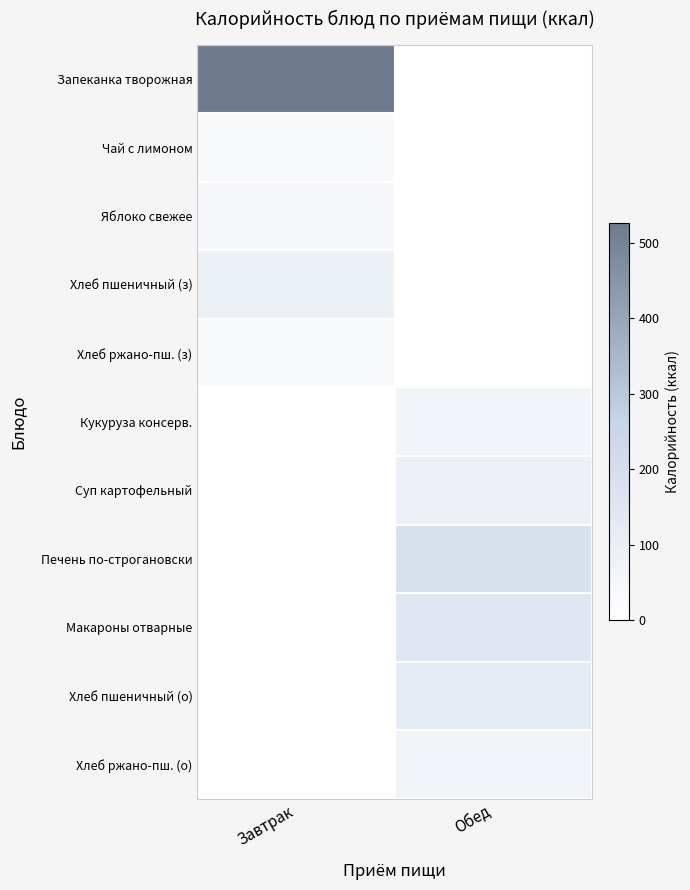

Count the number of data series in this chart.

11